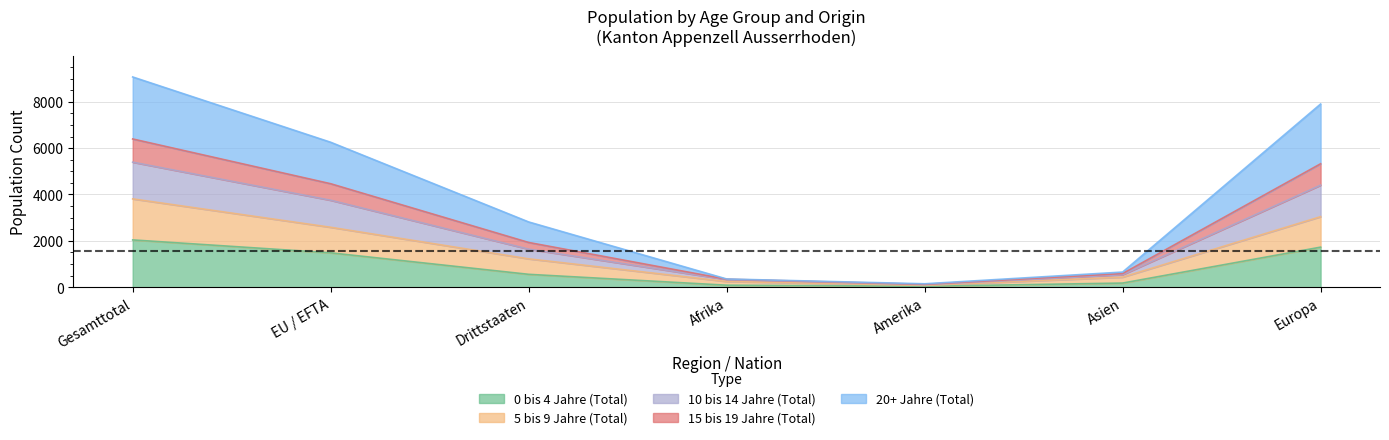

The value of 5 bis 9 Jahre (Total) at Drittstaaten is 345. True or false?

False